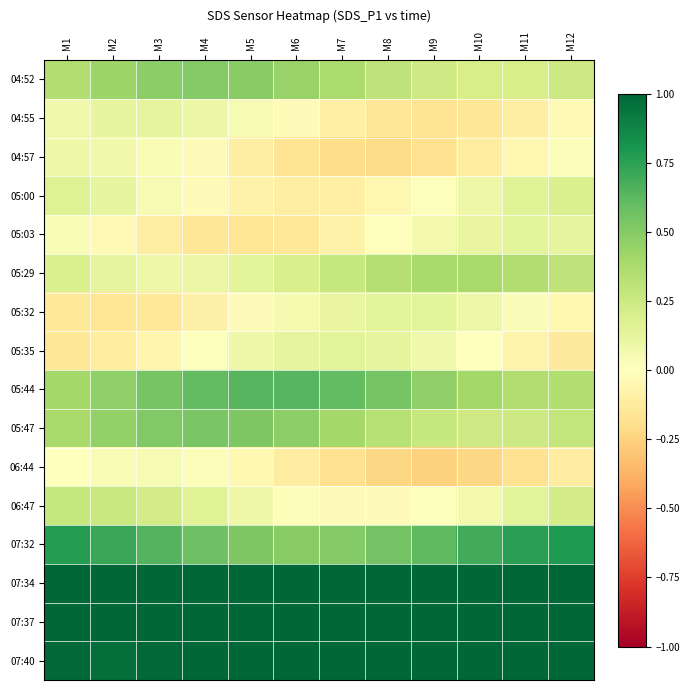

Rank the series by their maximum value, from lowest to highest.

06:44, 04:57, 04:55, 05:03, 05:32, 05:35, 05:00, 06:47, 05:29, 04:52, 05:47, 05:44, 07:32, 07:34, 07:37, 07:40